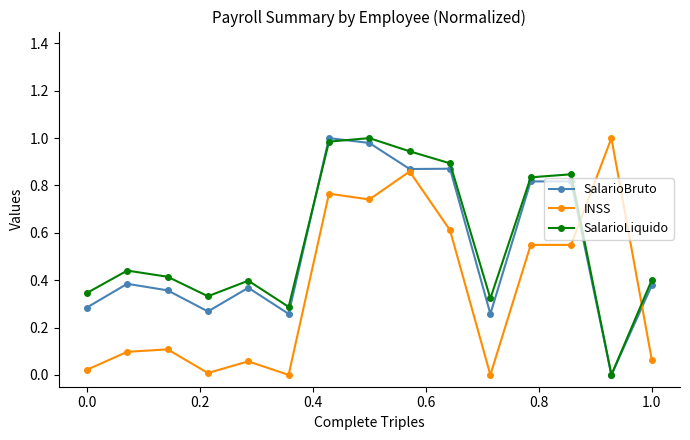

How many intersections are there between SalarioLiquido and INSS?

2